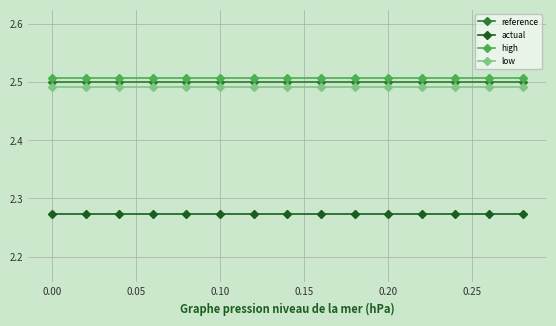

At how many categories does at least one series exceed 2?

15